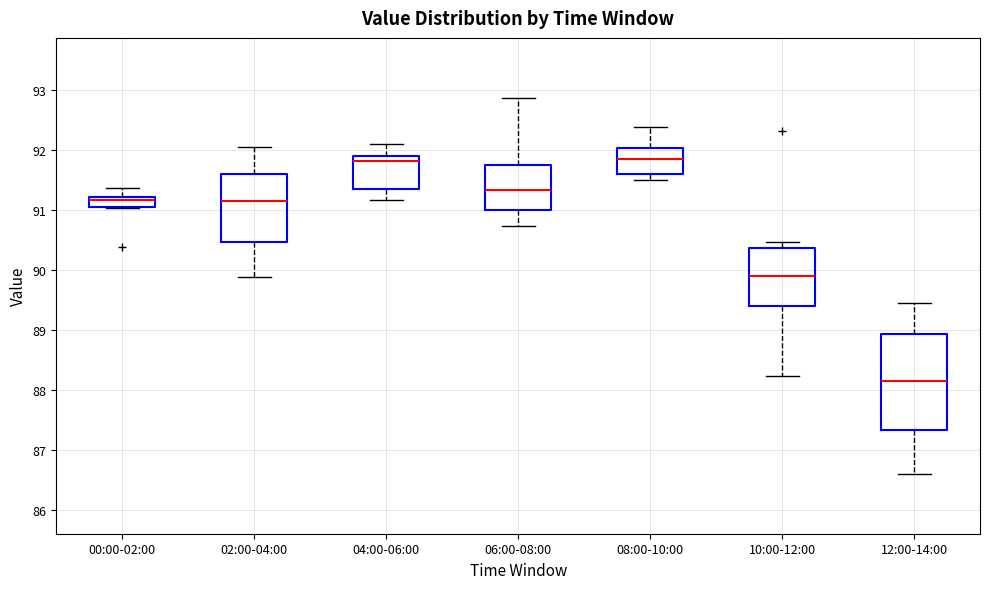

Which box is the tallest, from its lower edge to its upper edge?

12:00-14:00